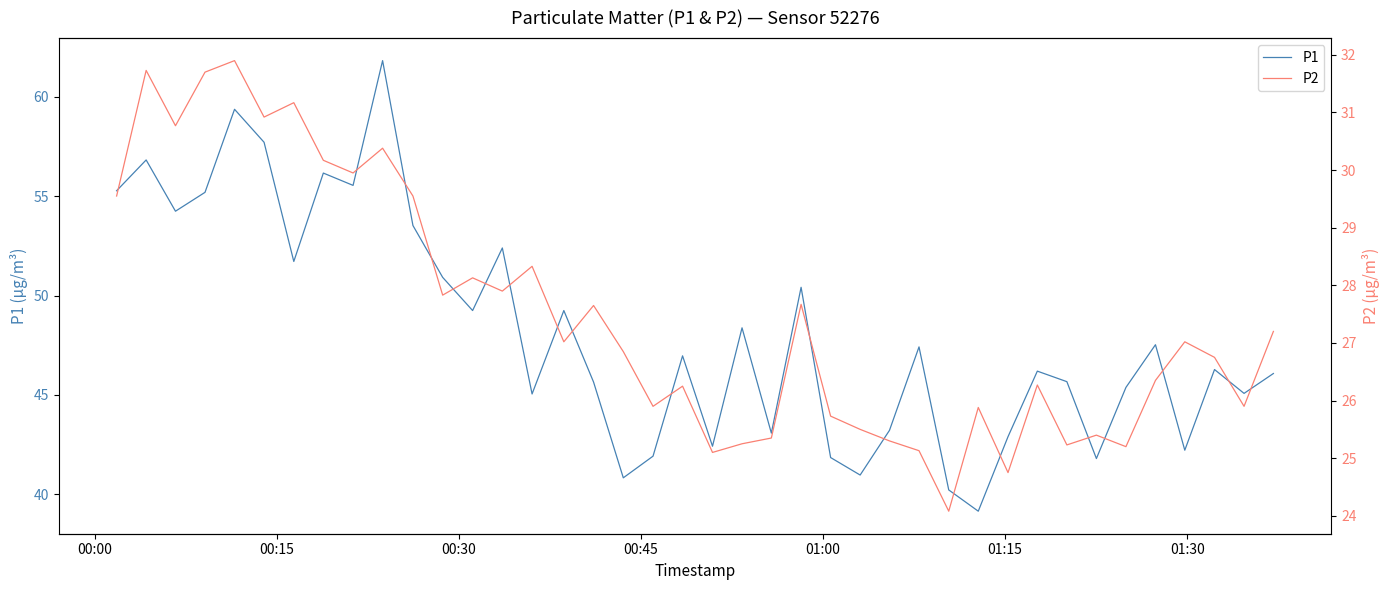

What is the maximum value for P1?

61.8